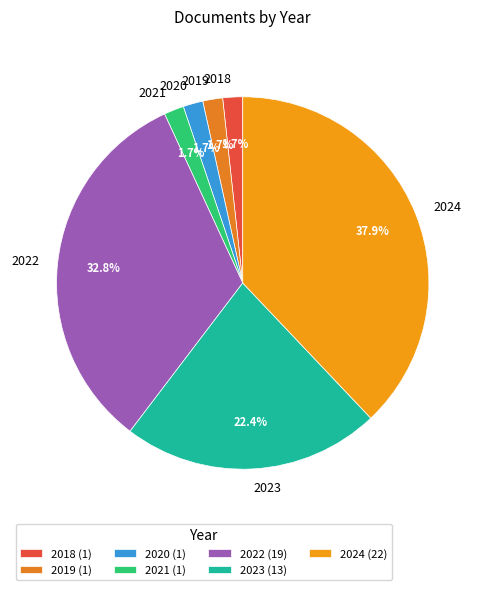

What is the largest slice in the pie chart?

2024